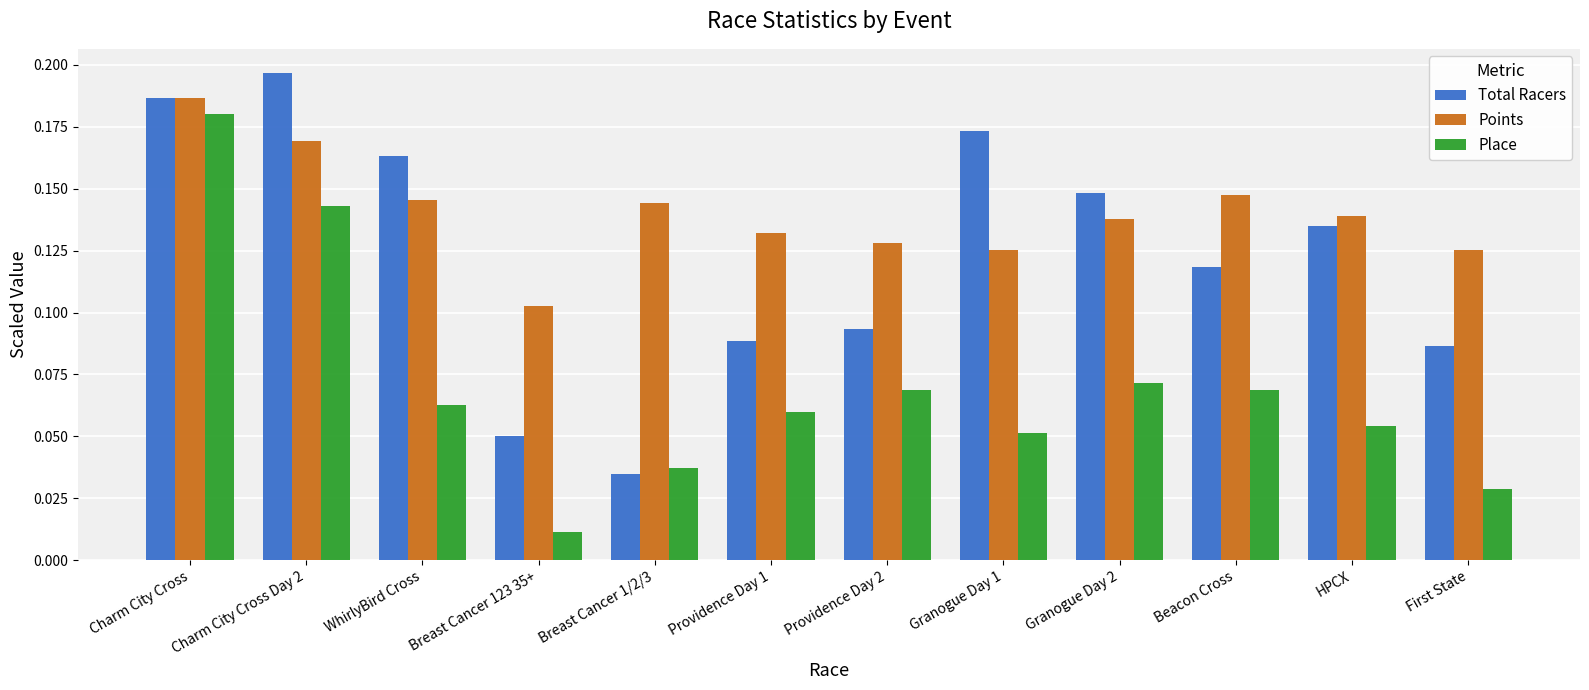

The value of Place at WhirlyBird Cross is 0.0. True or false?

False